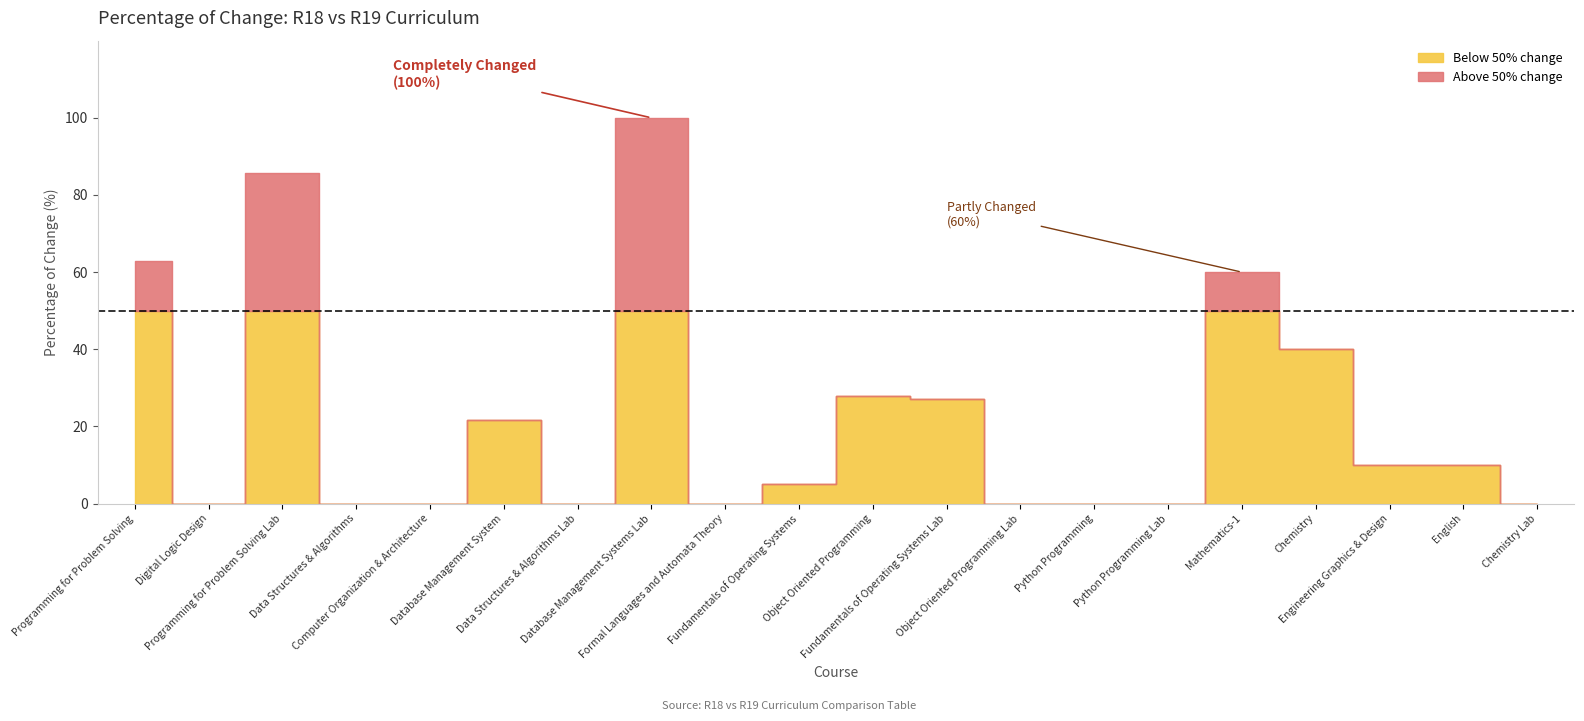

Reading left to right, what are all the values shown in this chart?

percentage=63.0	1=0.0	2=85.7	3=0.0	4=0.0	5=21.6	6=0.0	7=100.0	8=0.0	9=5.2	10=28.0	11=27.0	12=0.0	13=0.0	14=0.0	15=60.0	16=40.0	17=10.0	18=10.0	19=0.0